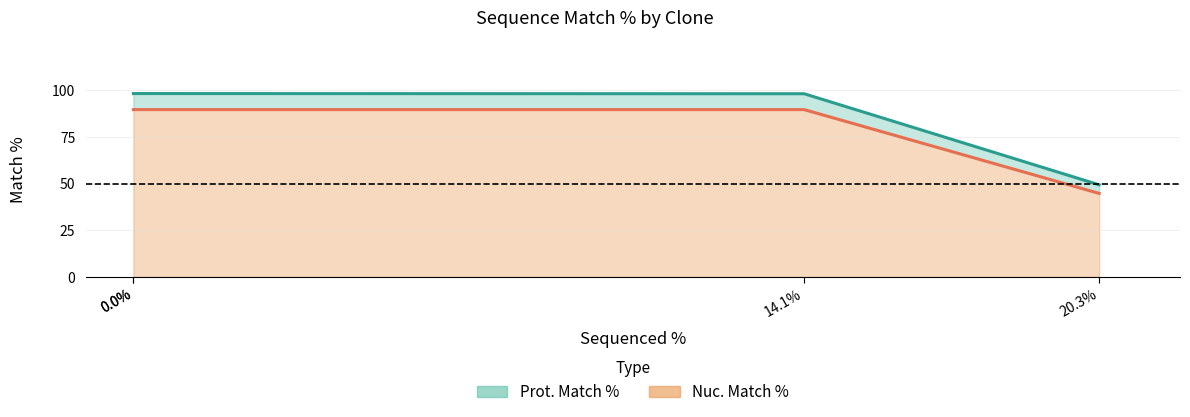

How many values in the Nuc. Match % series are below 89?

1